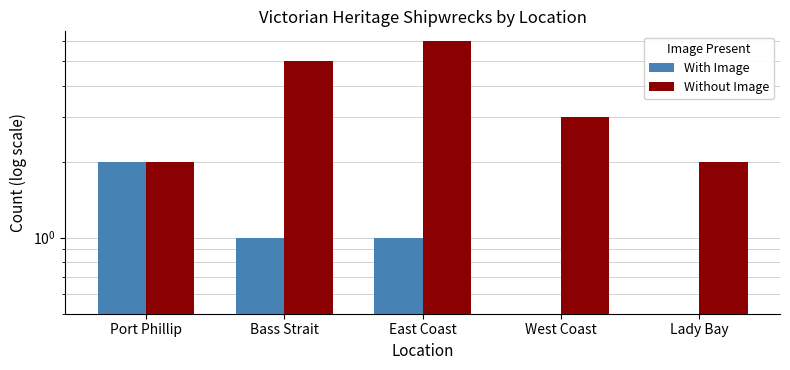

Is the value of Without Image at West Coast greater than the value of With Image at Lady Bay?

Yes